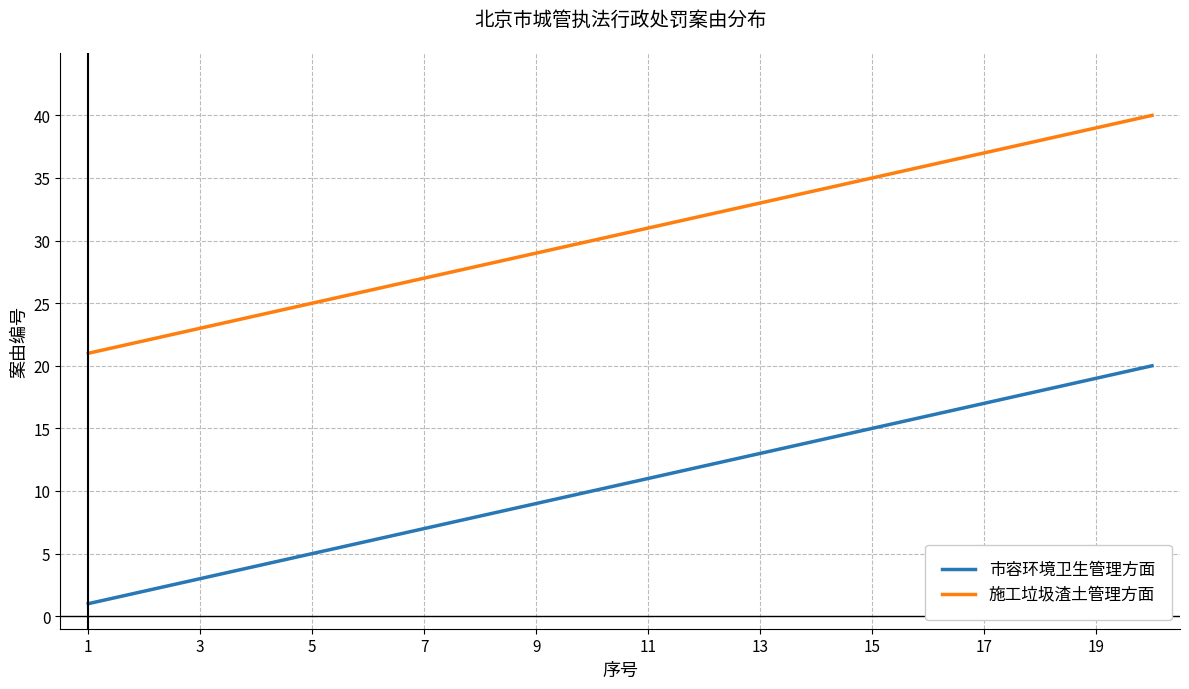

List the series in order of their overall mean, lowest first.

市容环境卫生管理方面, 施工垃圾渣土管理方面